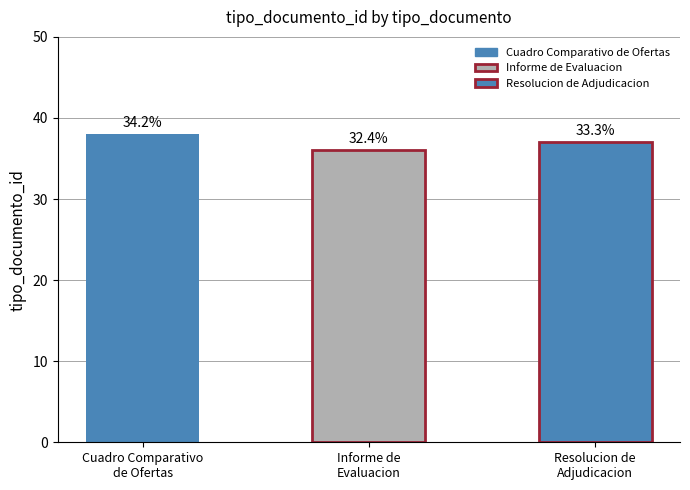

Reading left to right, extract all data points from this chart.

38	36	37